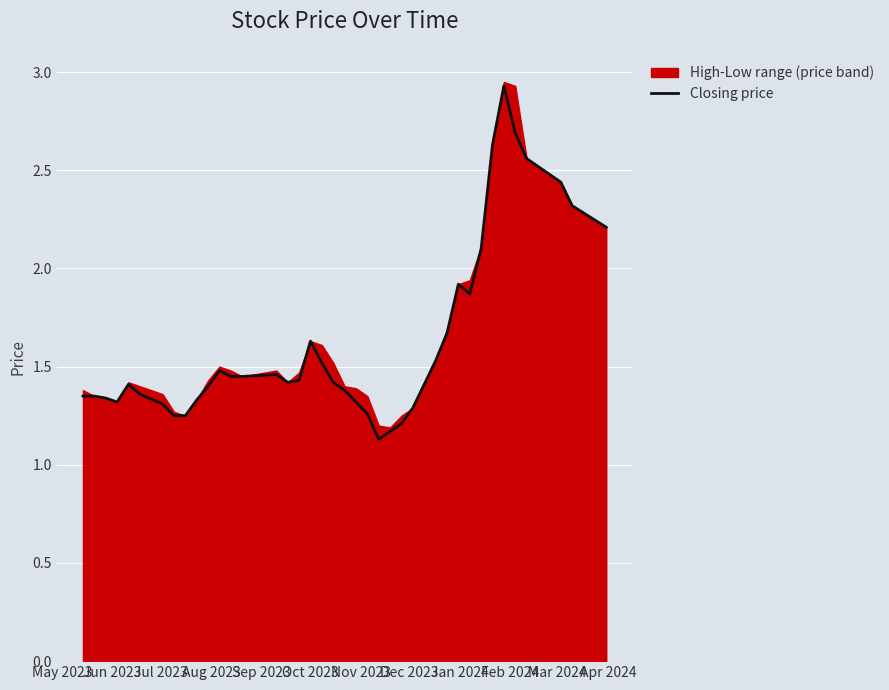

Is it true that the value at 37 is 1.1?

False